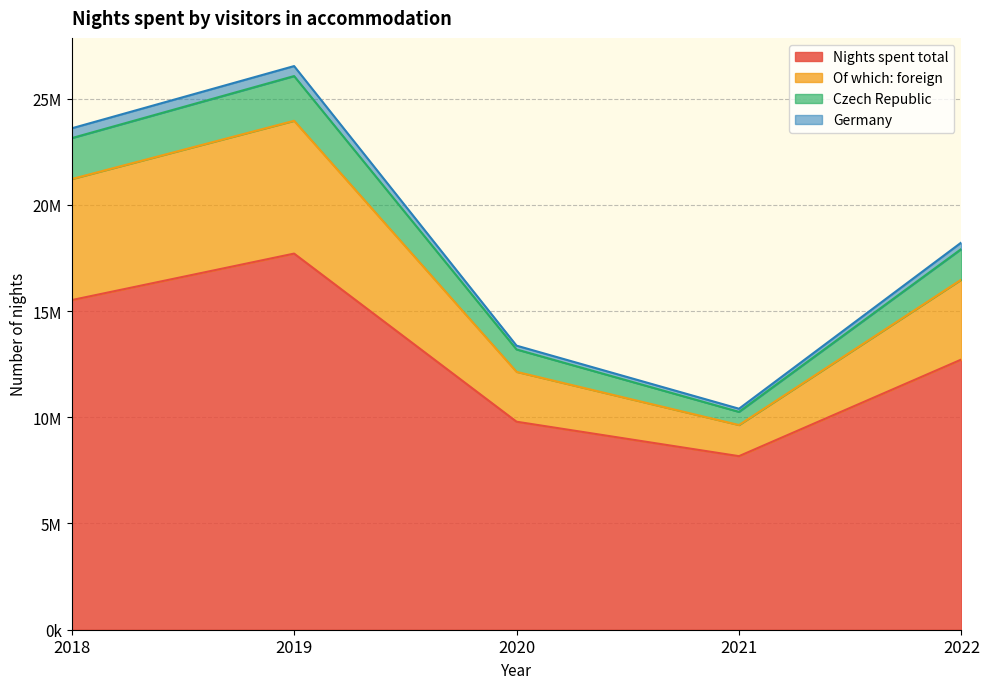

What are all the series names shown in the legend?

Nights spent total, Of which: foreign, Czech Republic, Germany